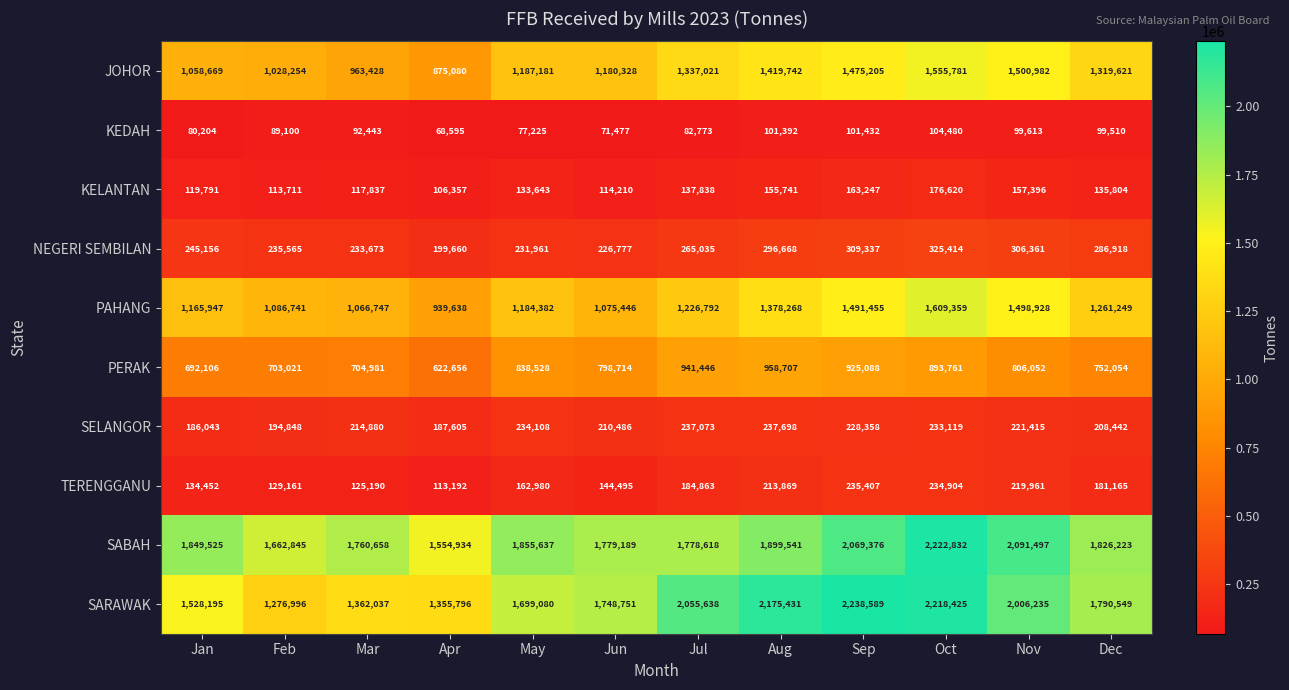

Is it true that PERAK equals 1678781 at Aug?

False